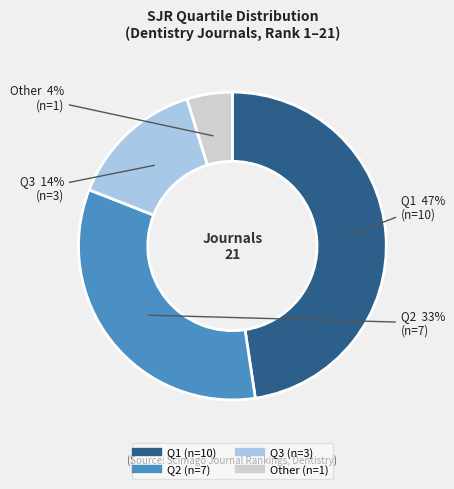

What is the ratio of the value at Q2 to the value at Other?

7.0